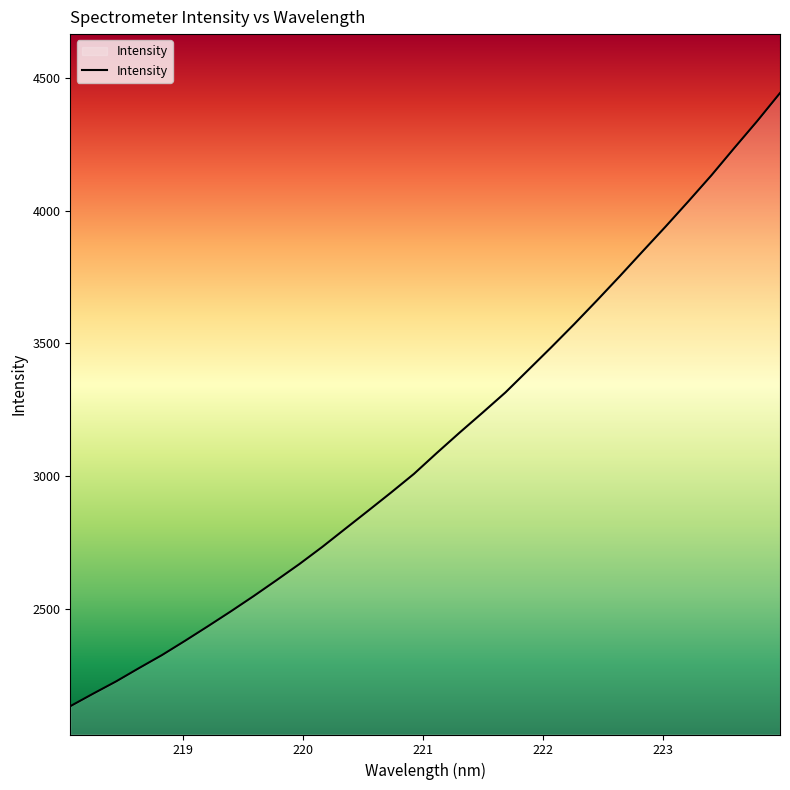

What is the difference between the maximum and minimum values?

2310.3